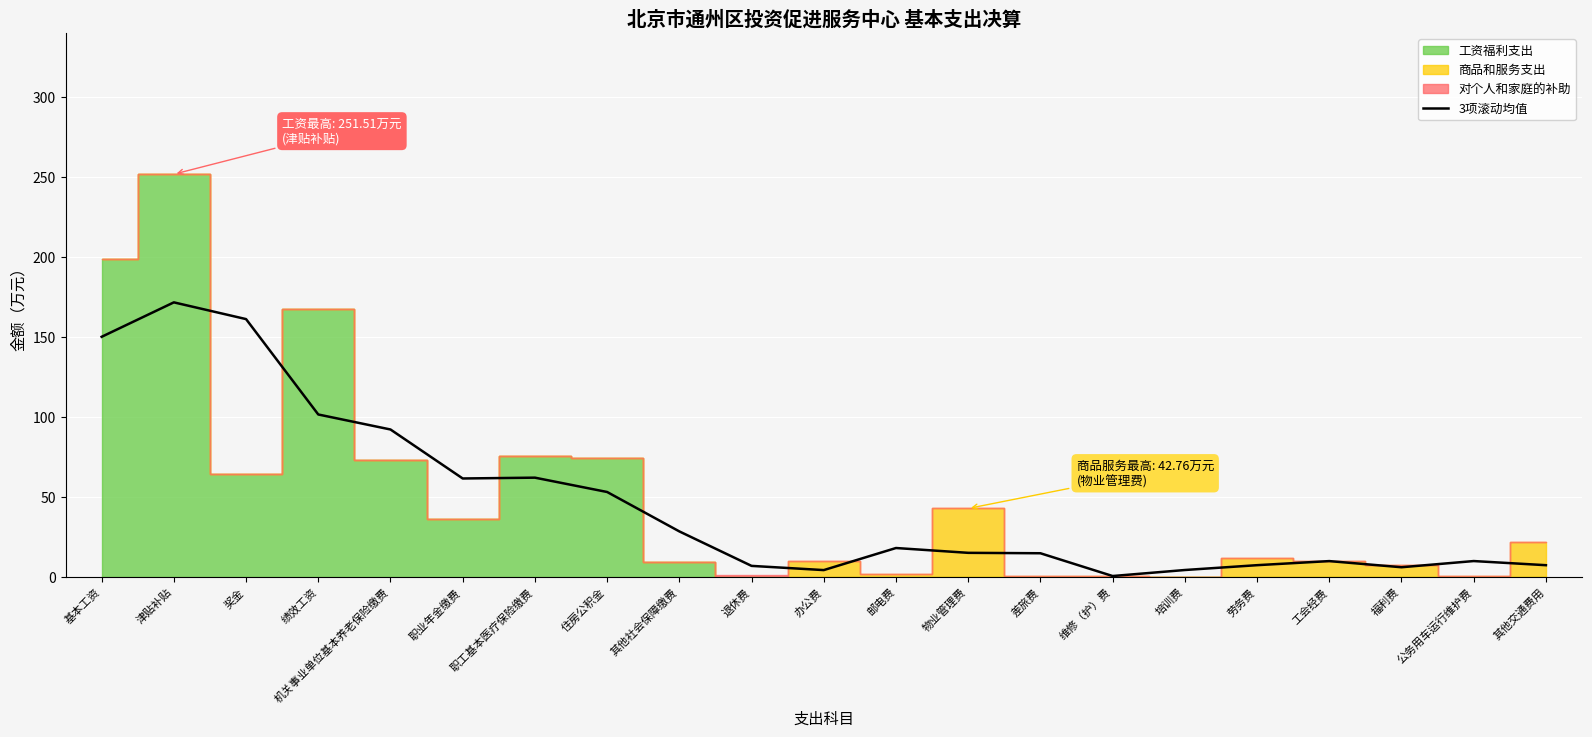

What is the average value?

46.9